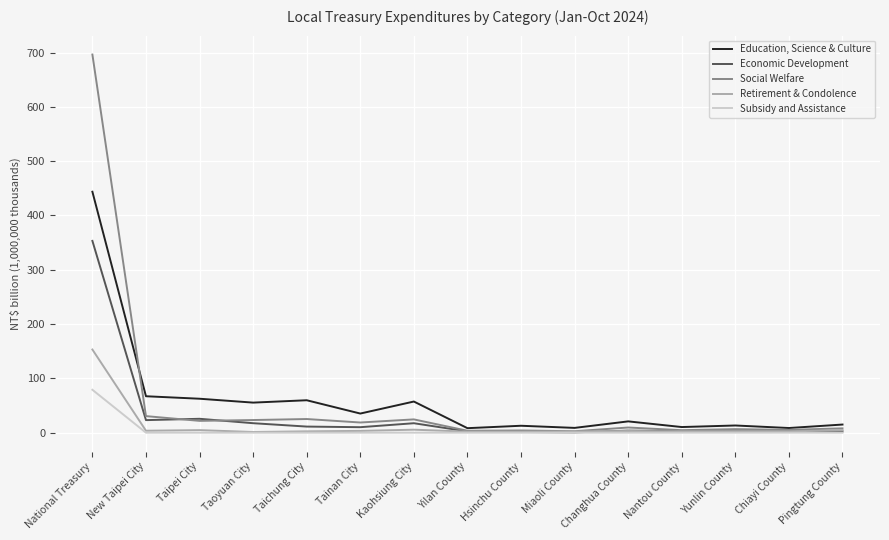

What is the maximum value shown in the chart?

696.3